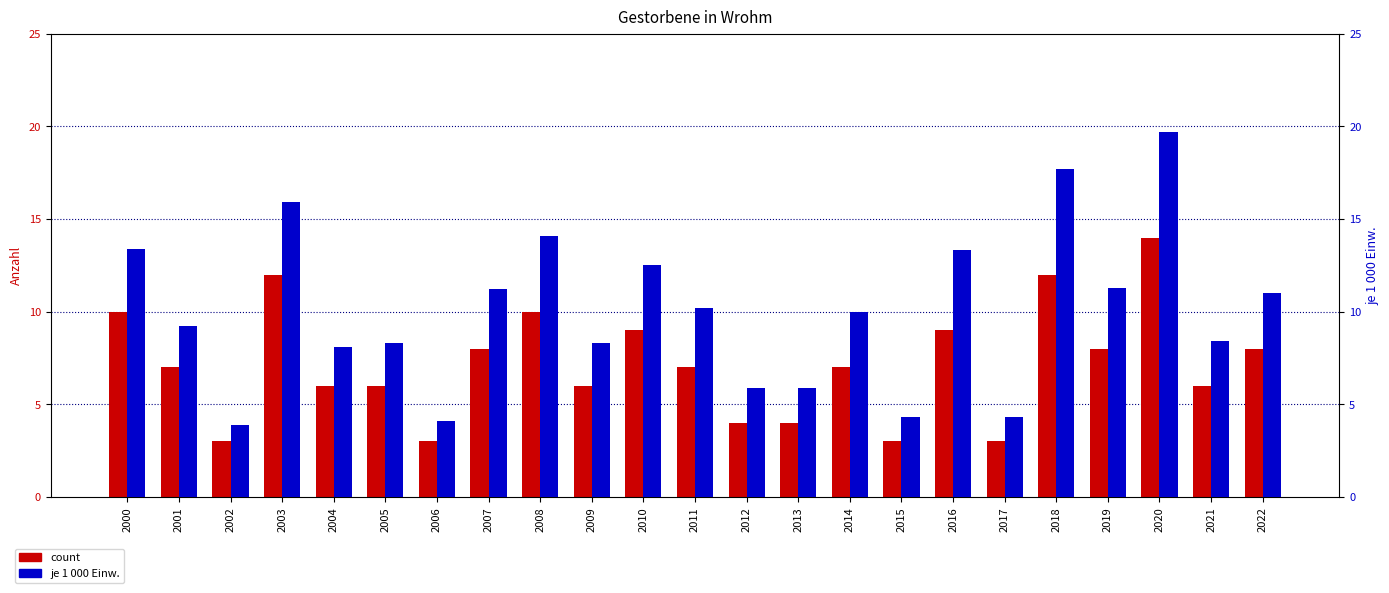

What is the difference between the je 1 000 Einw. values at 2016 and 2005?

5.0